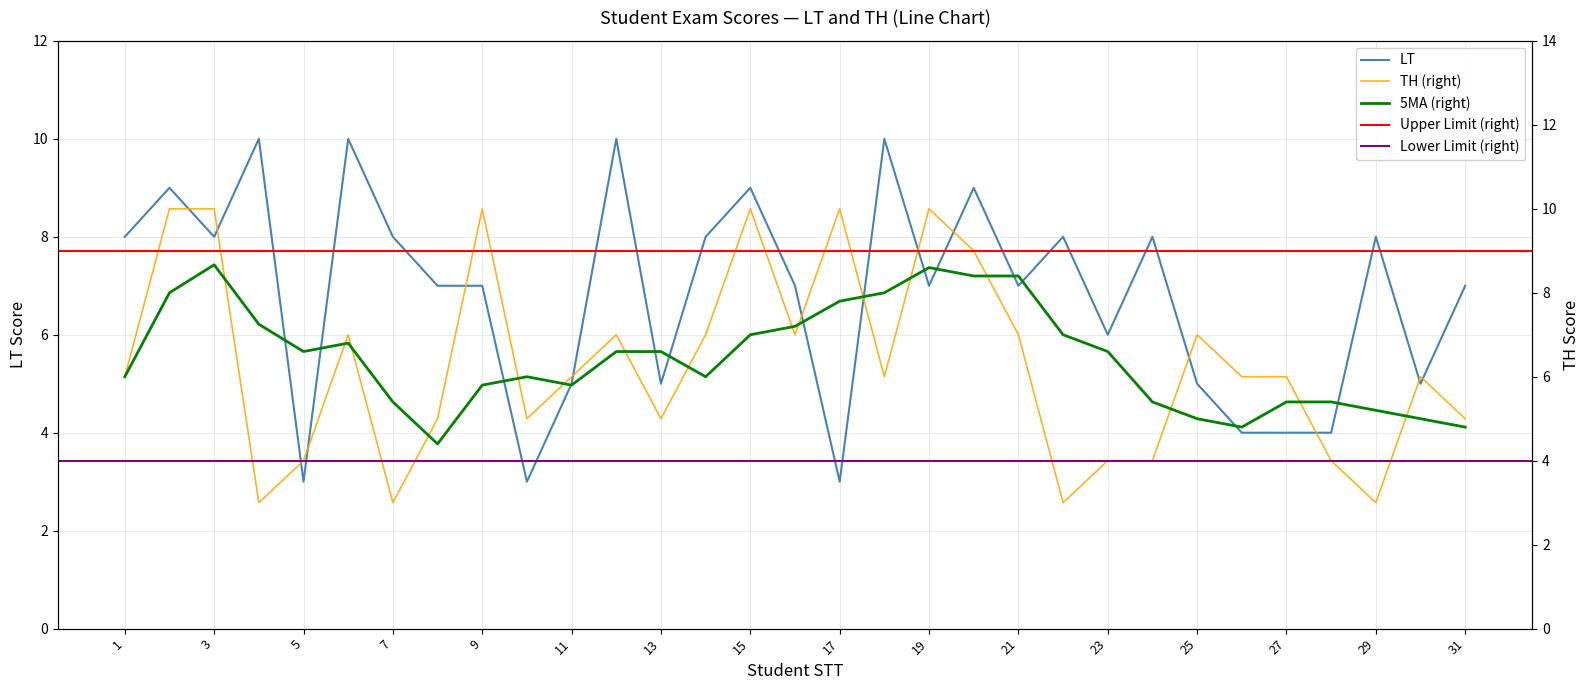

True or false: LT and TH intersect in this chart.

True